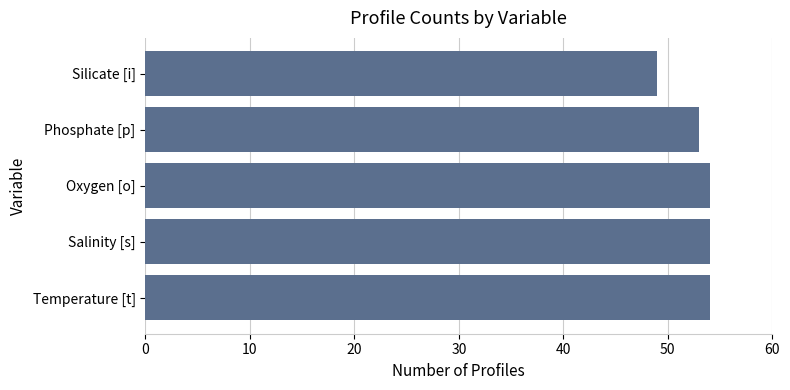

What value does the data have at Silicate [i]?

49